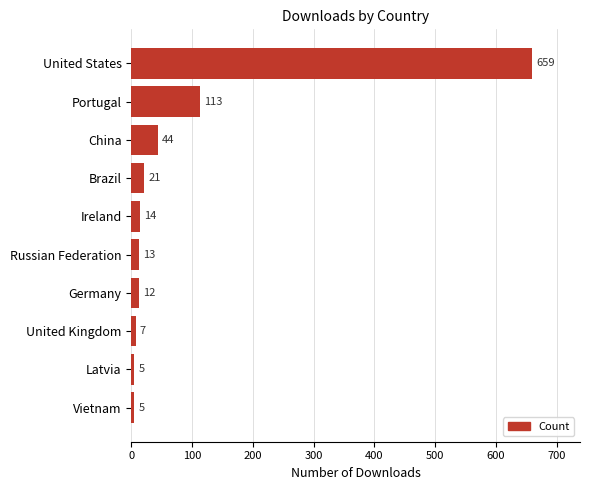

What is the minimum value shown in the chart?

5